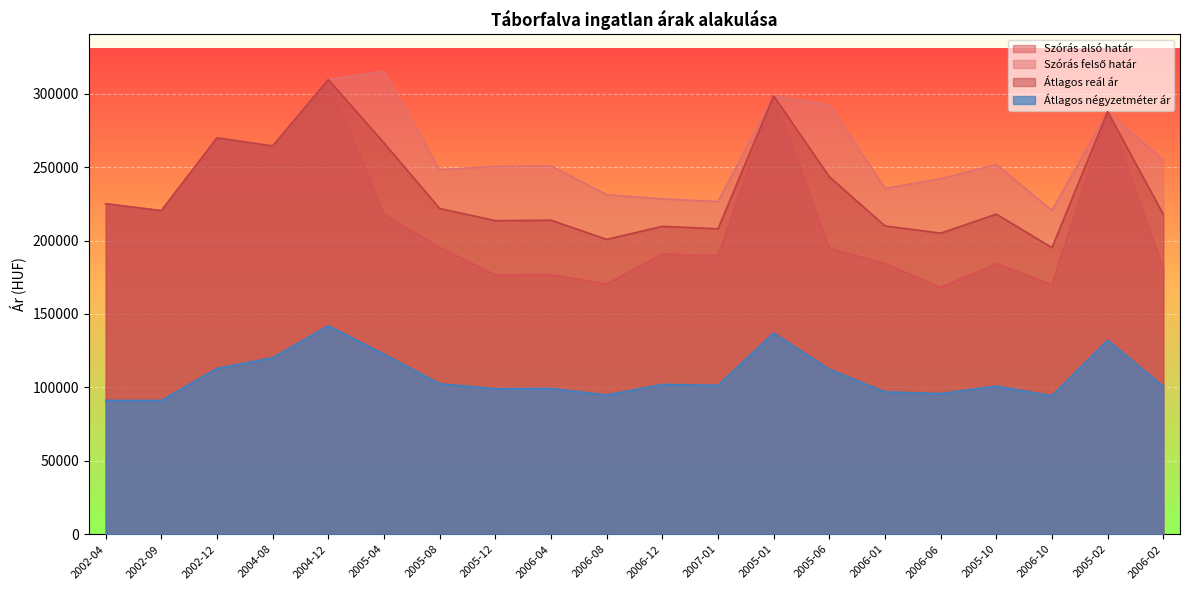

What position from the left is 2006-04?

9